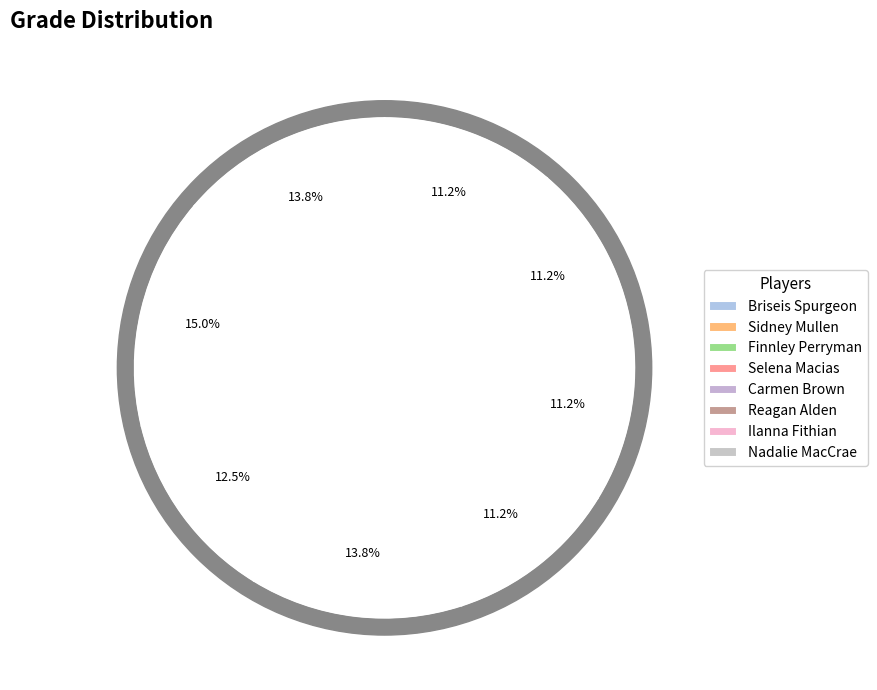

What is the largest slice in the pie chart?

Sidney Mullen